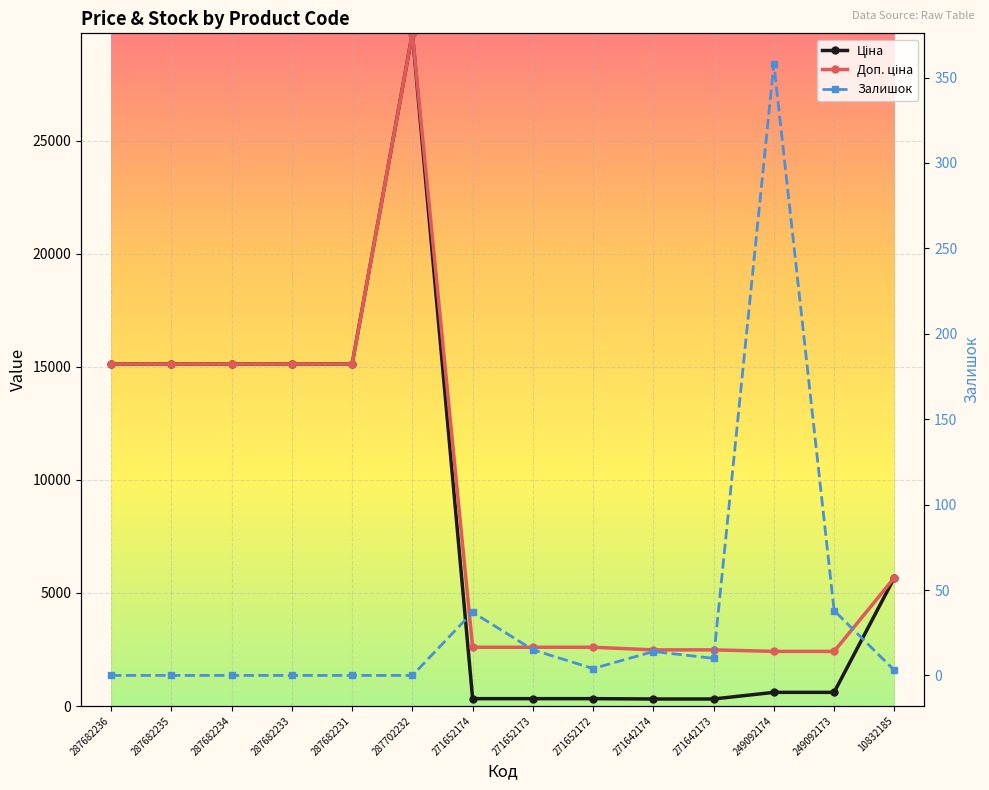

How many distinct data groups are displayed?

3